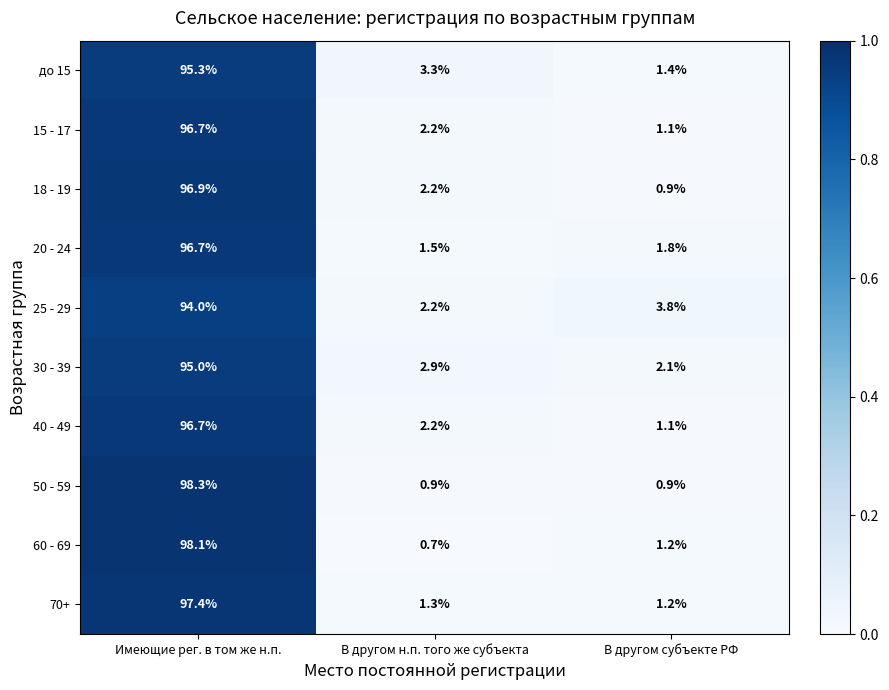

How many series are shown in this chart?

10